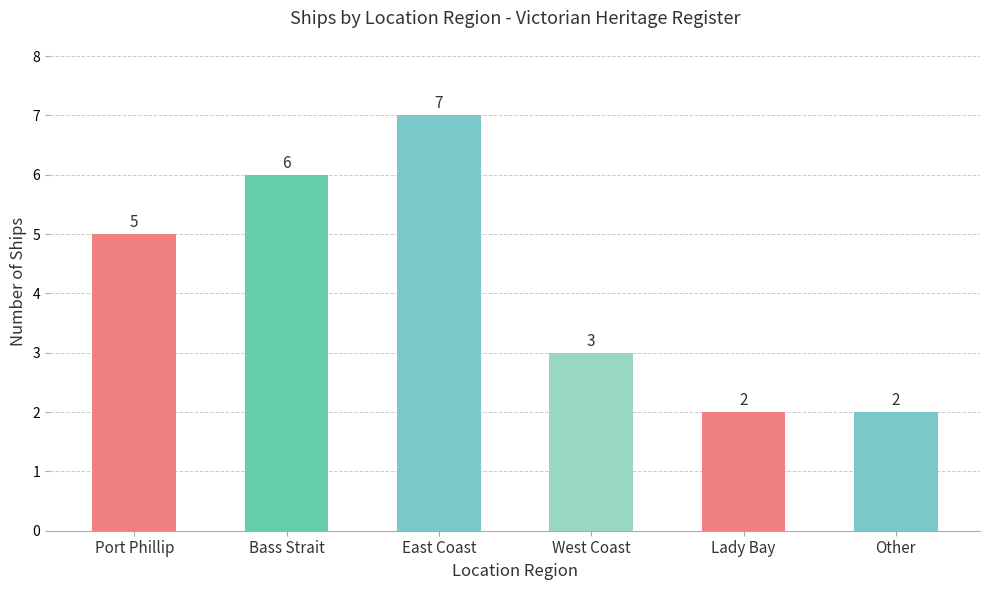

Between West Coast and Port Phillip, which is larger?

Port Phillip